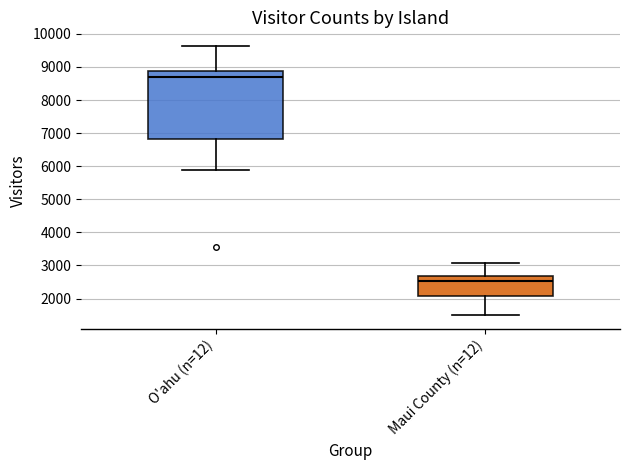

Reading left to right, transcribe this box plot: for each box, give where its median line is, the range the box spans, and where its two whiskers end, as read against the y-axis. The values are not printed on the chart, so give them approximately, as read against the axis.

O'ahu (n=12): median 8700, box 6800 to 8900, whiskers 5900 to 9600
Maui County (n=12): median 2500, box 2100 to 2700, whiskers 1500 to 3100